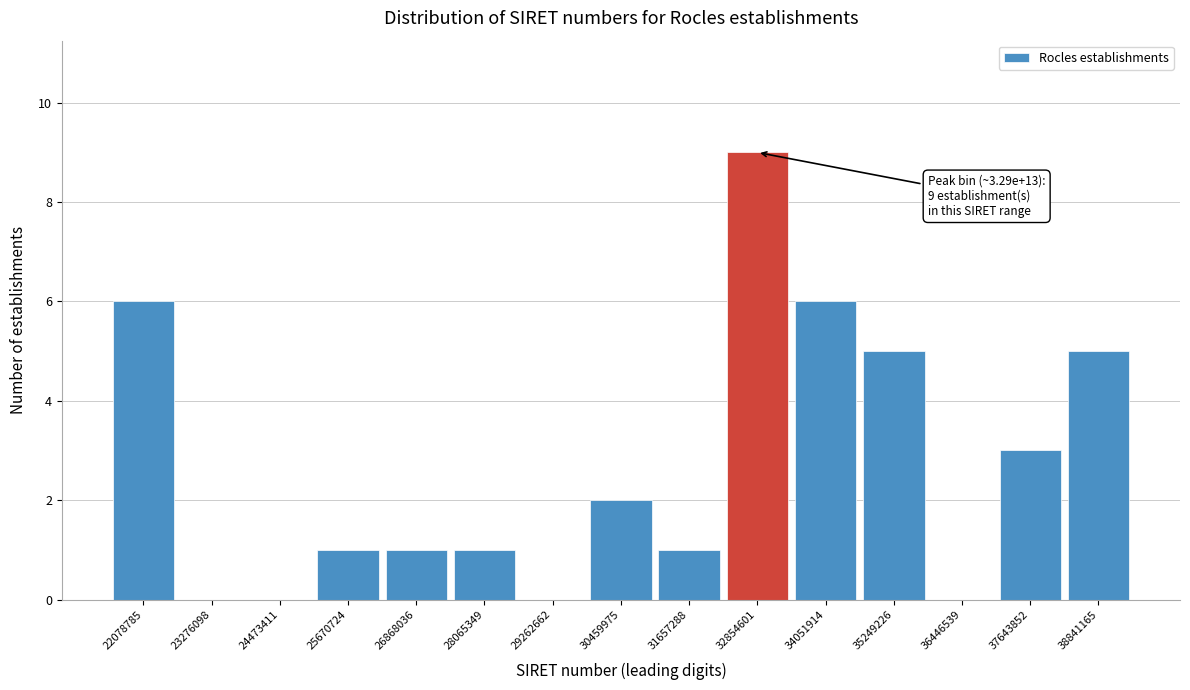

Reading right to left, extract all data points from this chart.

38841165=5	37643852=3	36446539=0	35249226=5	34051914=6	32854601=9	31657288=1	30459975=2	29262662=0	28065349=1	26868036=1	25670724=1	24473411=0	23276098=0	22078785=6